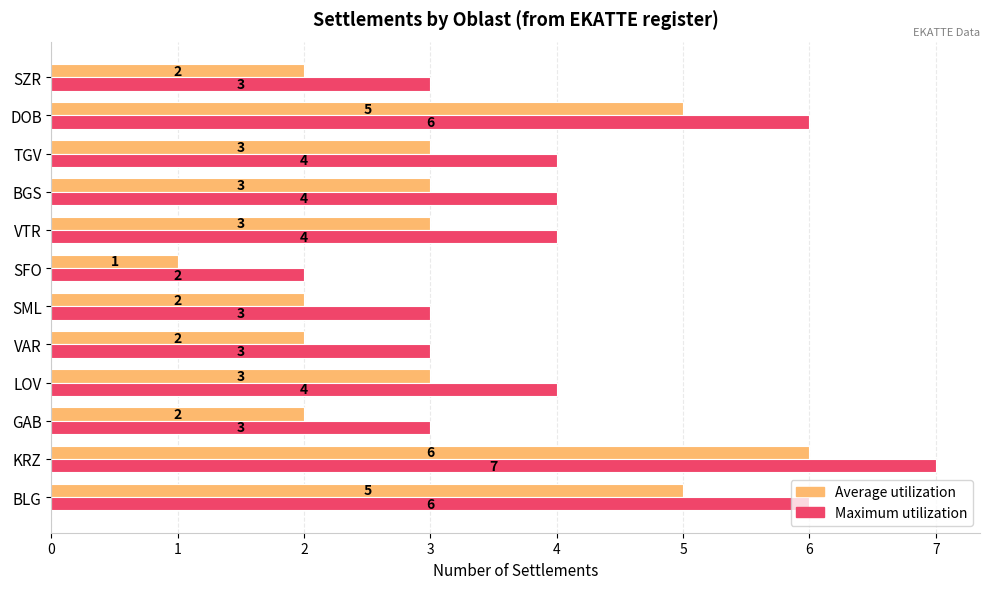

What is the total value across all series at SFO?

3